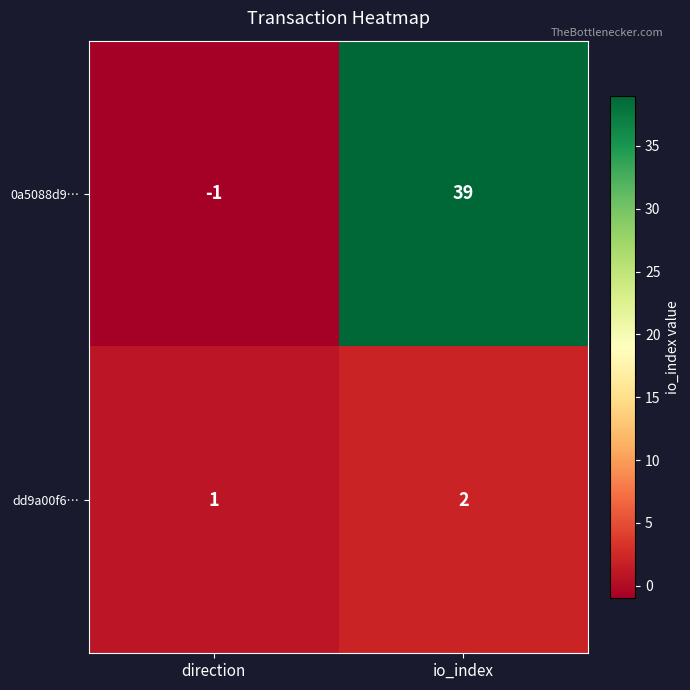

What is the sum of all 0a5088d9… values?

38